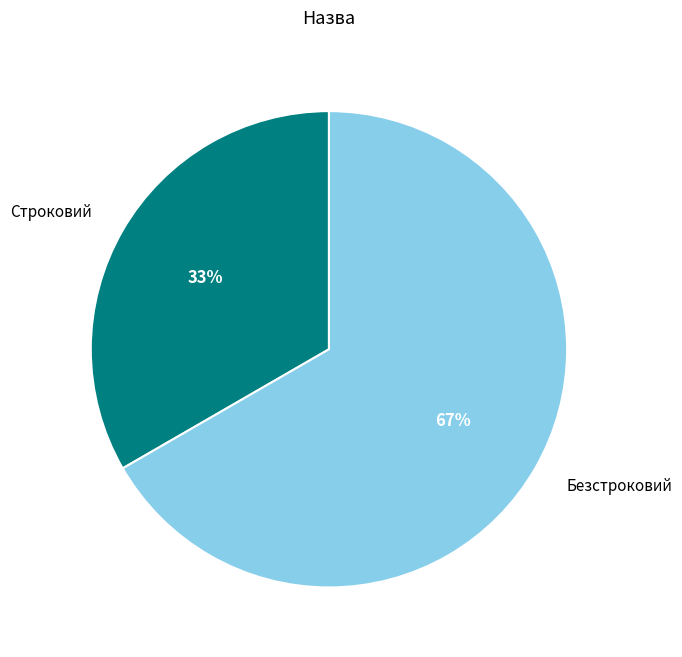

To the nearest percent, what percentage of the pie is Безстроковий?

67%